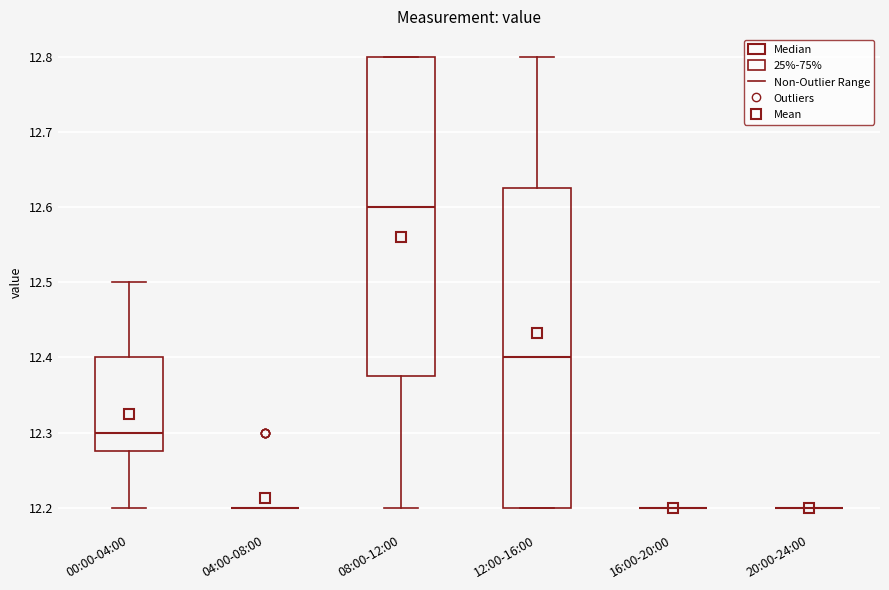

Where is the lower edge of the box for 12:00-16:00 on the y-axis? The values are not printed on the chart, so give them approximately, as read against the axis.

12.20